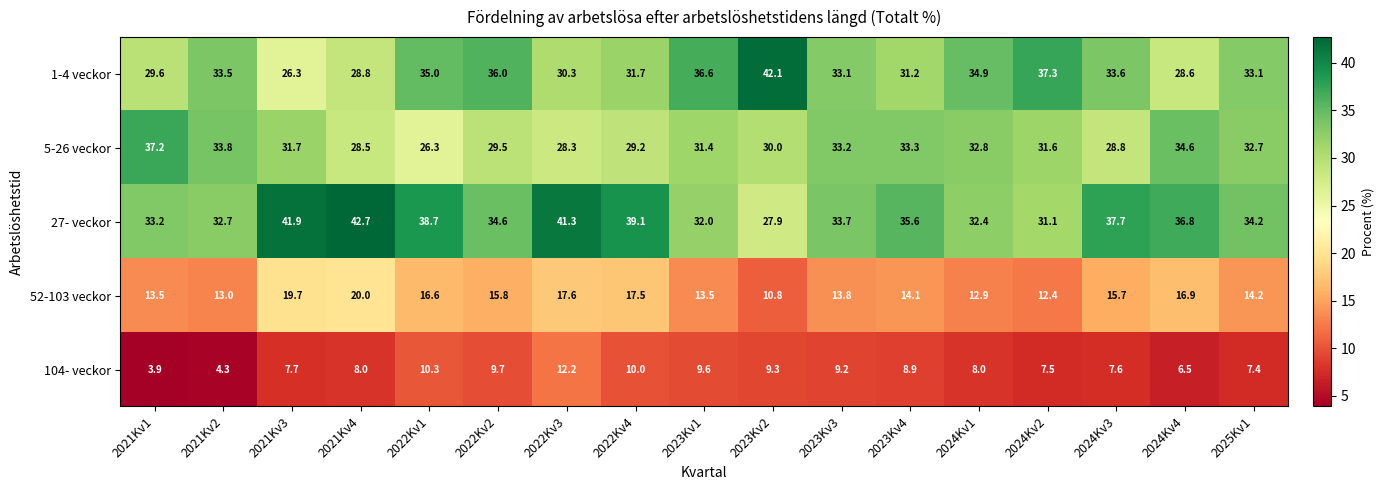

What value does the 104- veckor series have at 2021Kv4?

8.0